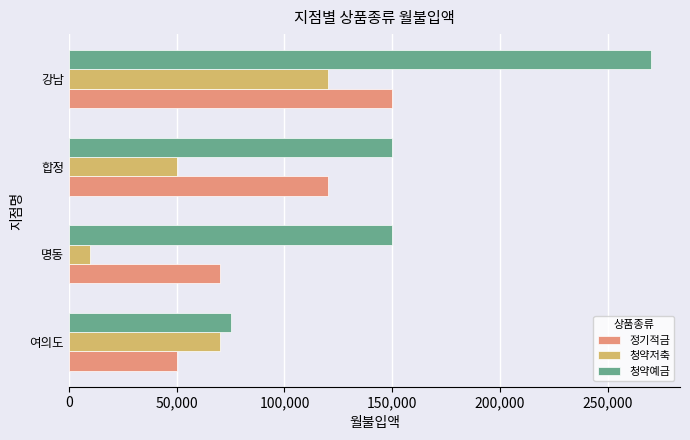

The value of 정기적금 at 명동 is 70000. True or false?

True